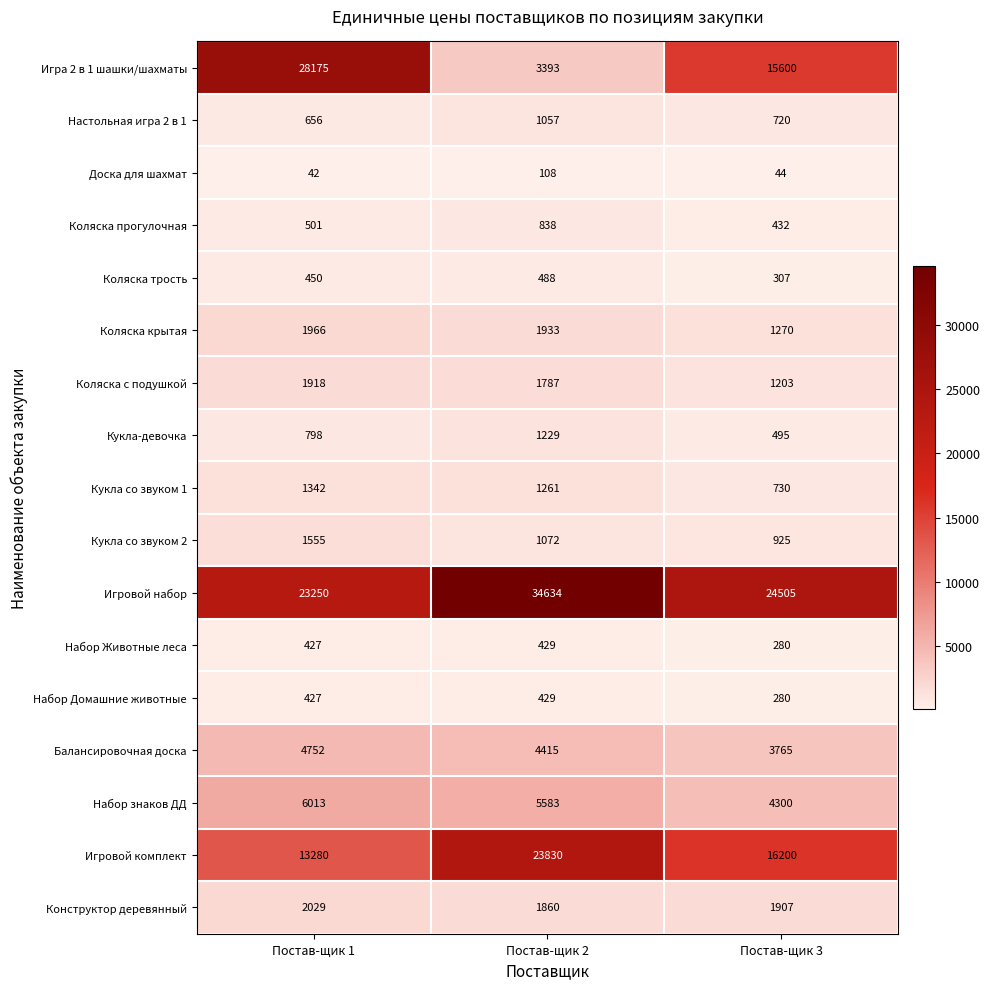

The Кукла со звуком 1 series shows 1261 at Постав-щик 2. True or false?

True